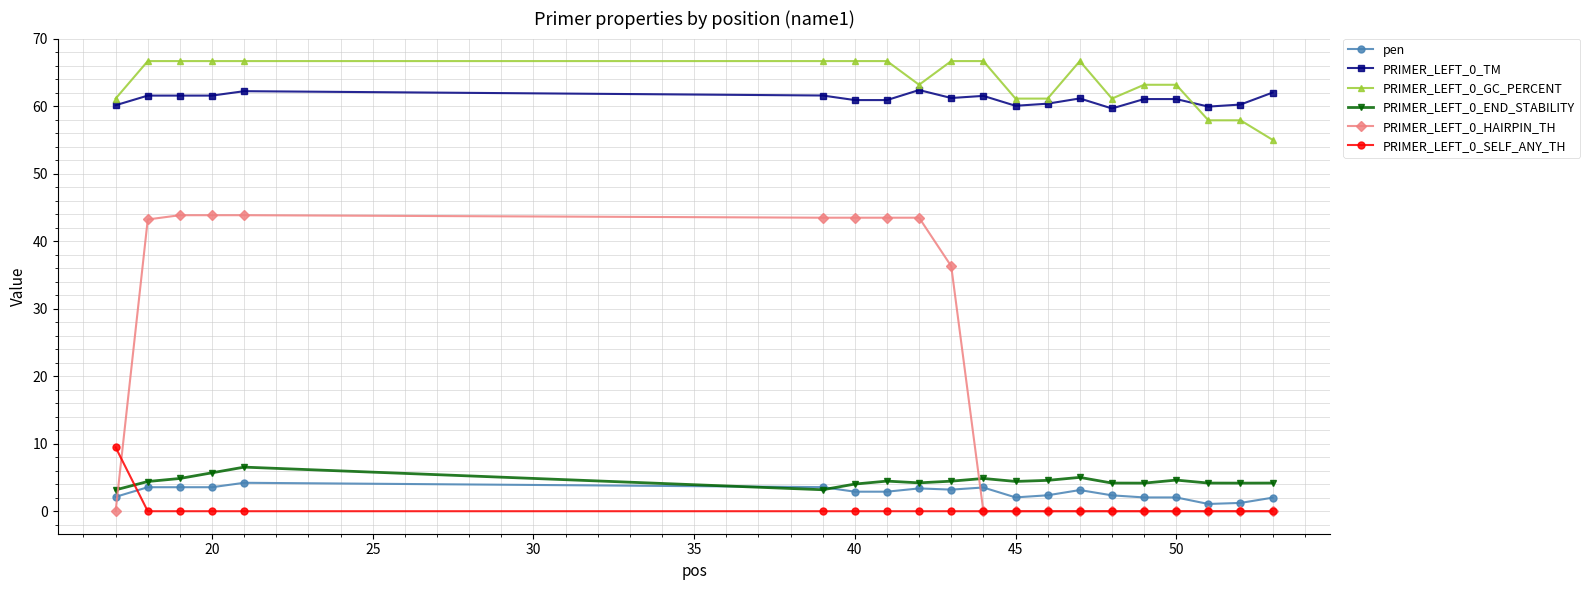

True or false: PRIMER_LEFT_0_GC_PERCENT and pen intersect in this chart.

False